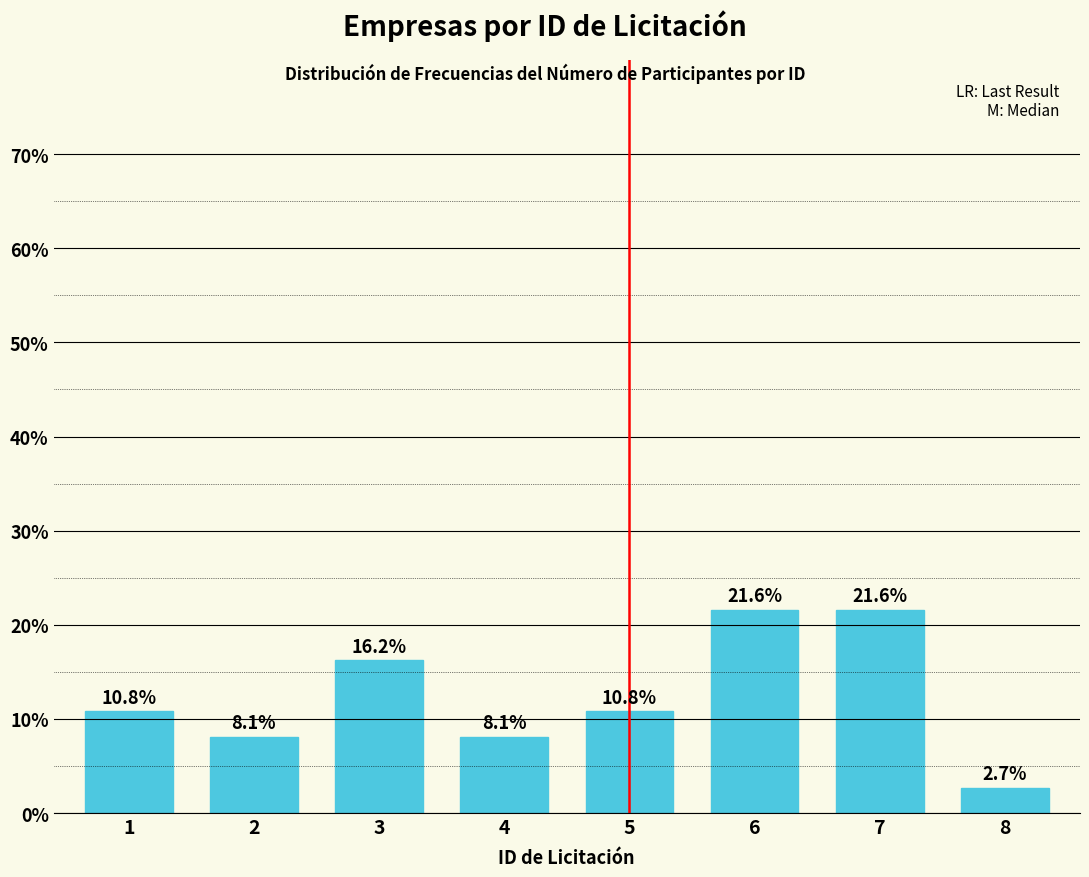

Reading left to right, what are all the values shown in this chart?

10.8	8.1	16.2	8.1	10.8	21.6	21.6	2.7